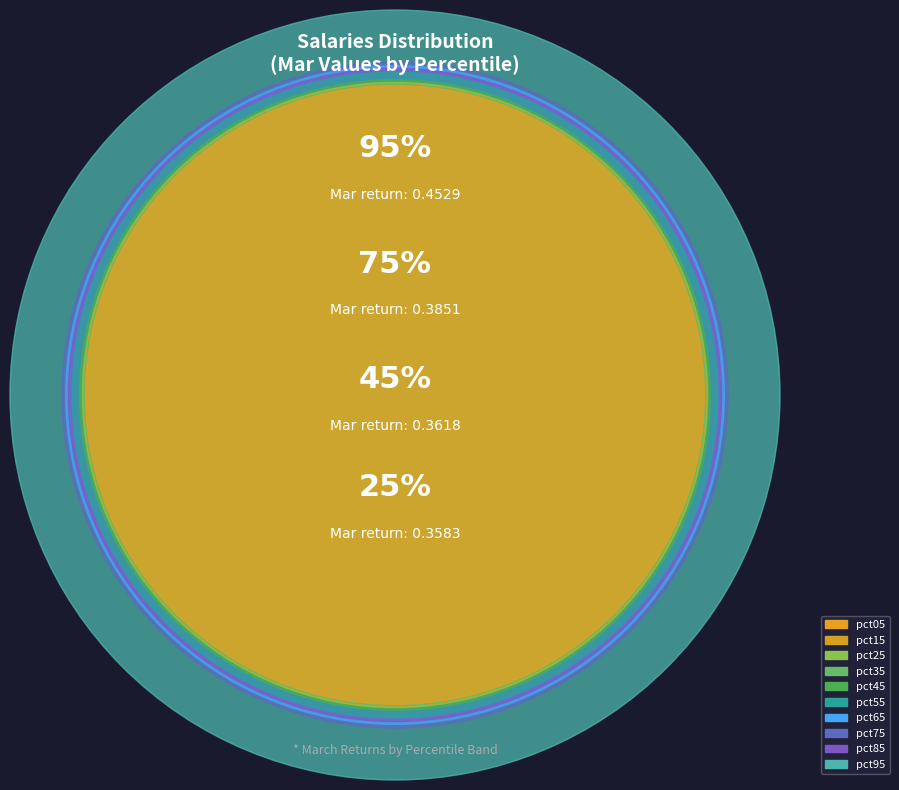

Does pct35 account for over 50% of the chart?

No